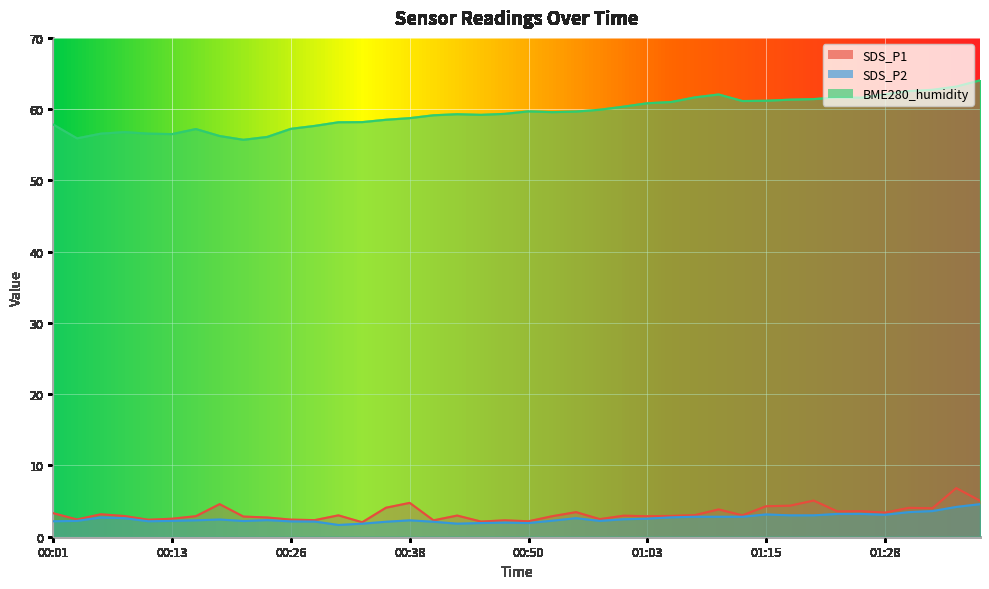

How many data points in BME280_humidity are above 59?

24